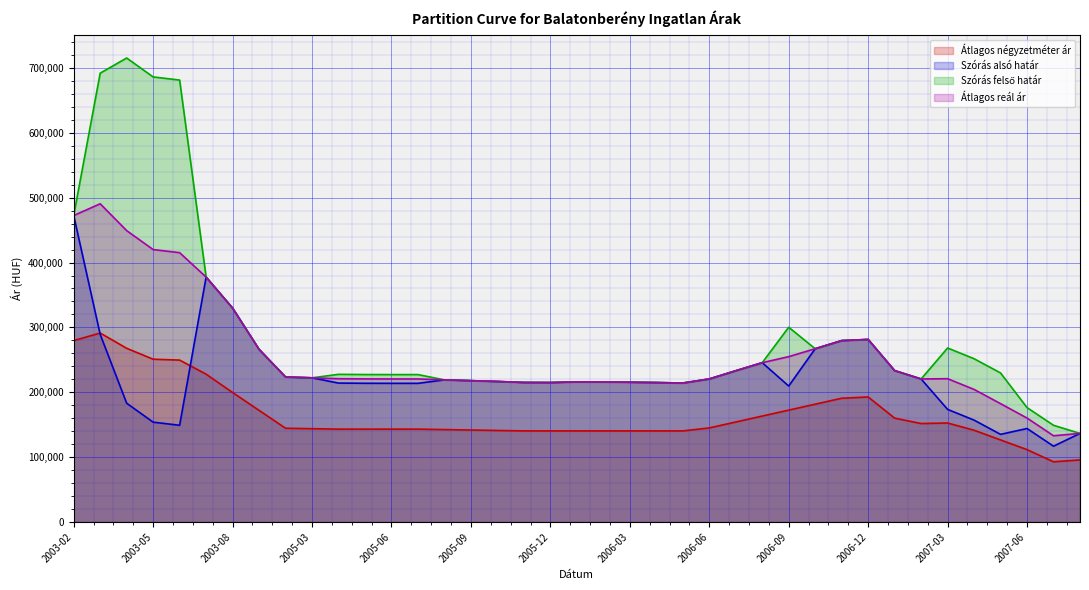

Where is Szórás alsó határ nearest to the value 294722?

2003-03